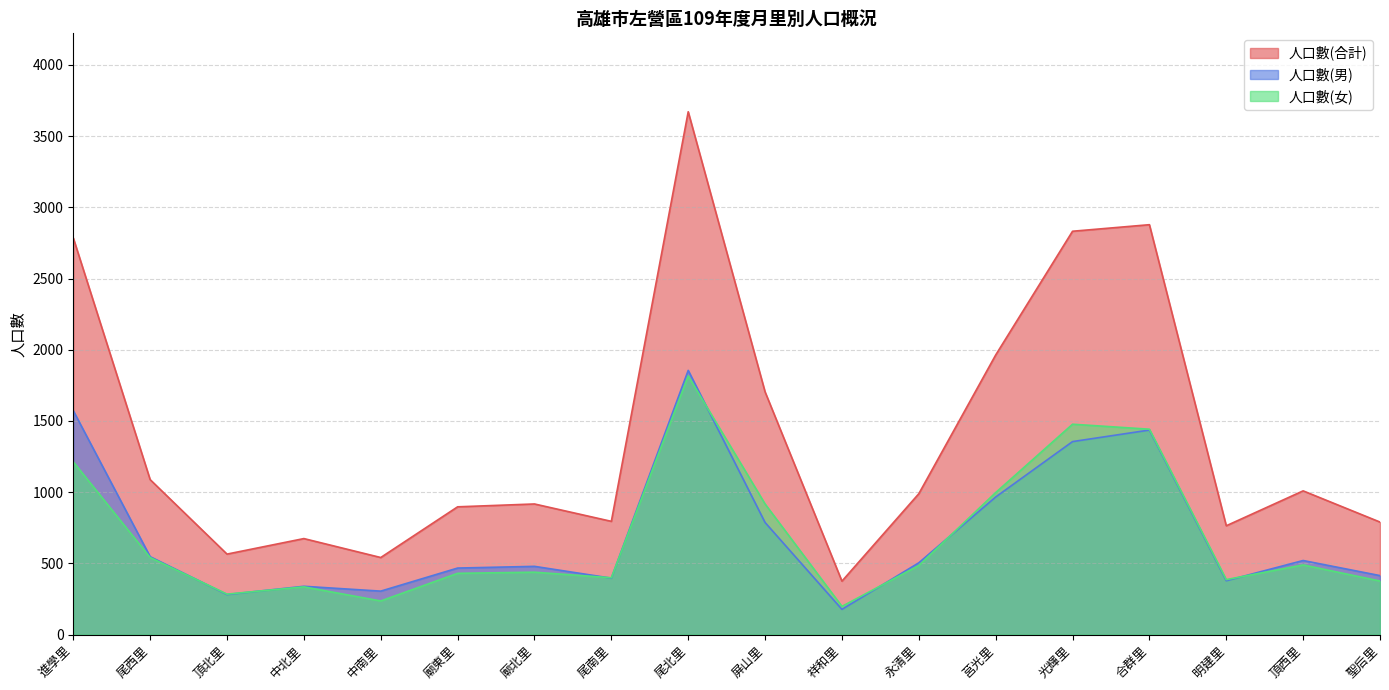

Where does the 人口數(男) series first go above 504?

進學里